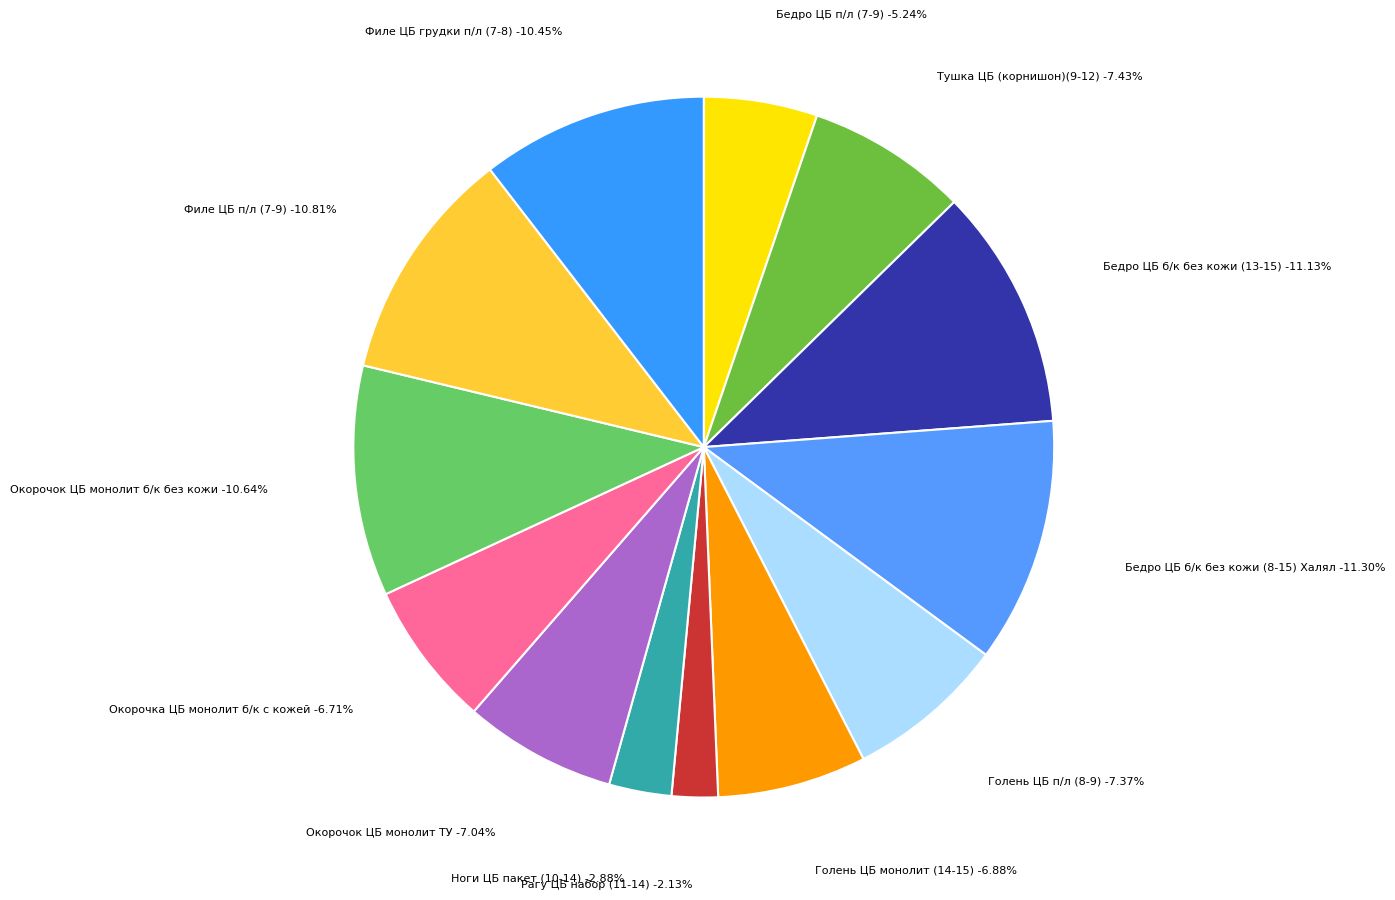

What is the ratio of the value at Бедро ЦБ б/к без кожи (8-15) Халял to the value at Окорочок ЦБ монолит б/к без кожи?

1.1